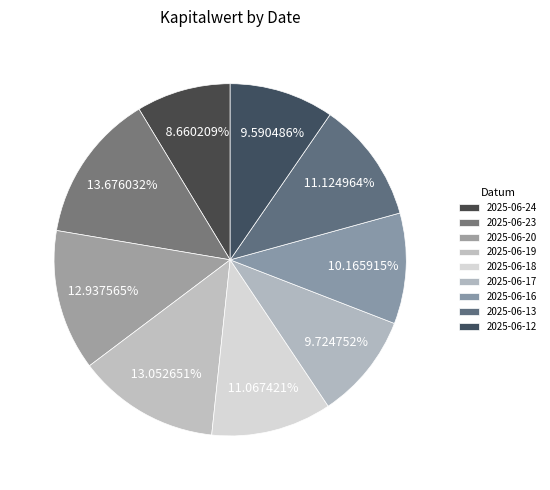

How many slices are in this pie chart?

9